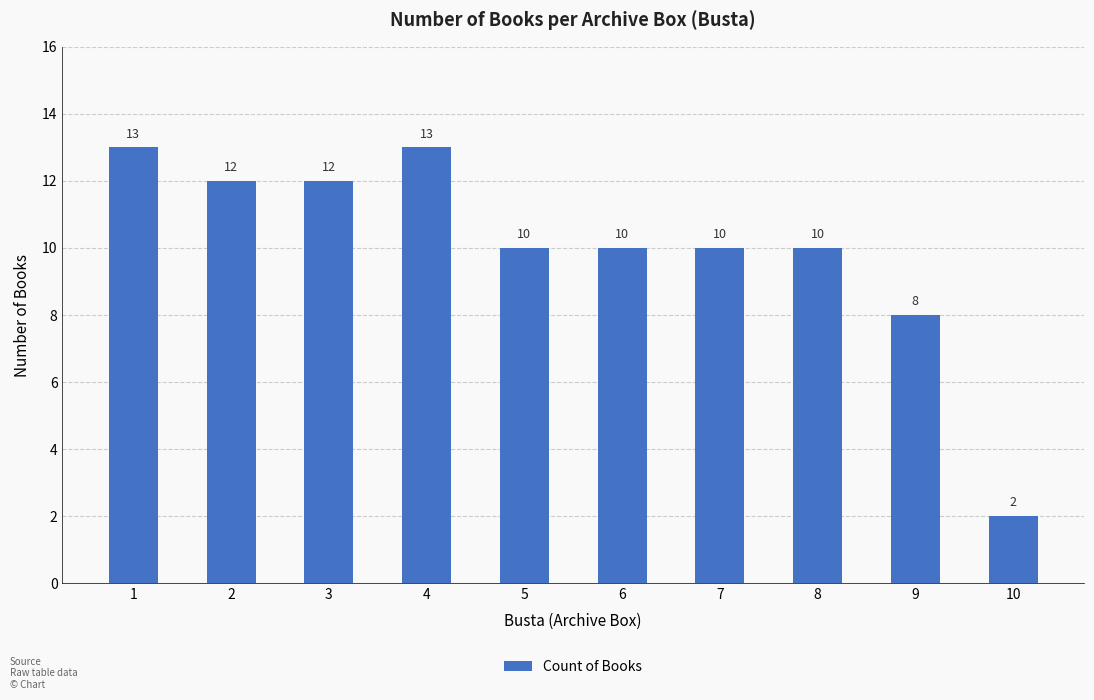

The value at 6 is 7. True or false?

False